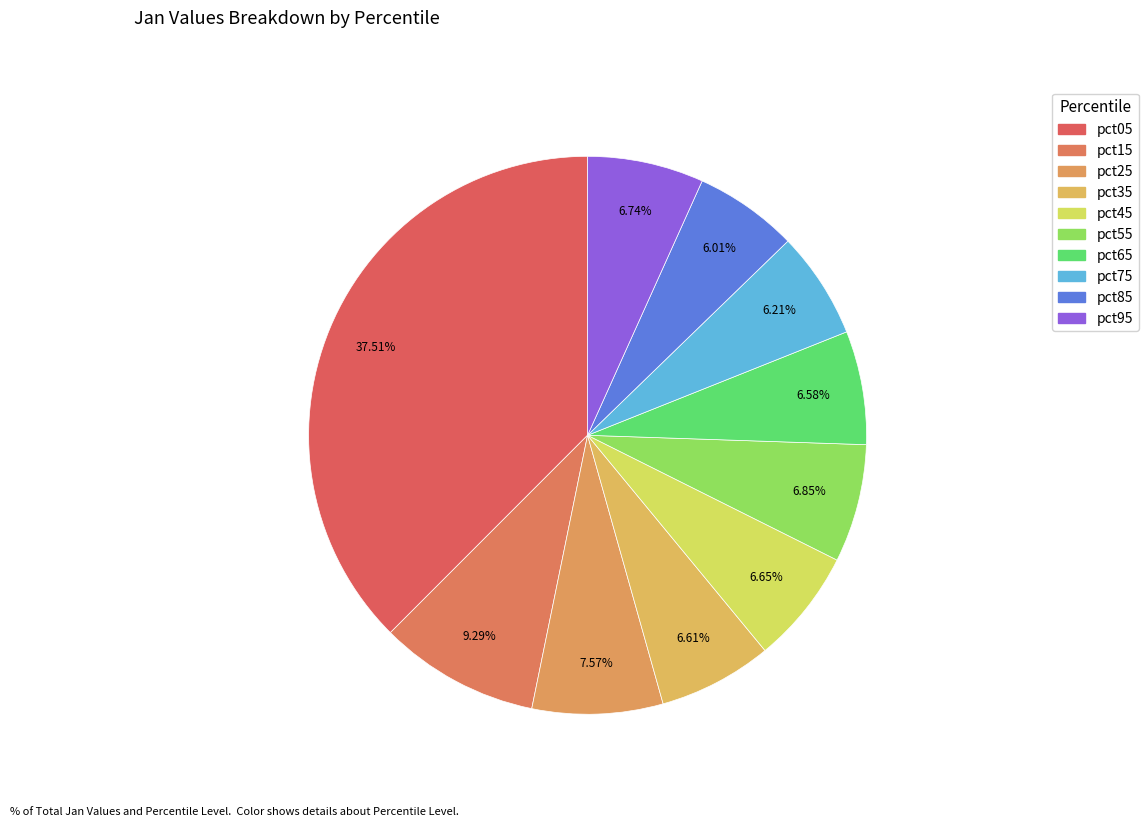

To the nearest percent, what portion does pct25 represent?

8%